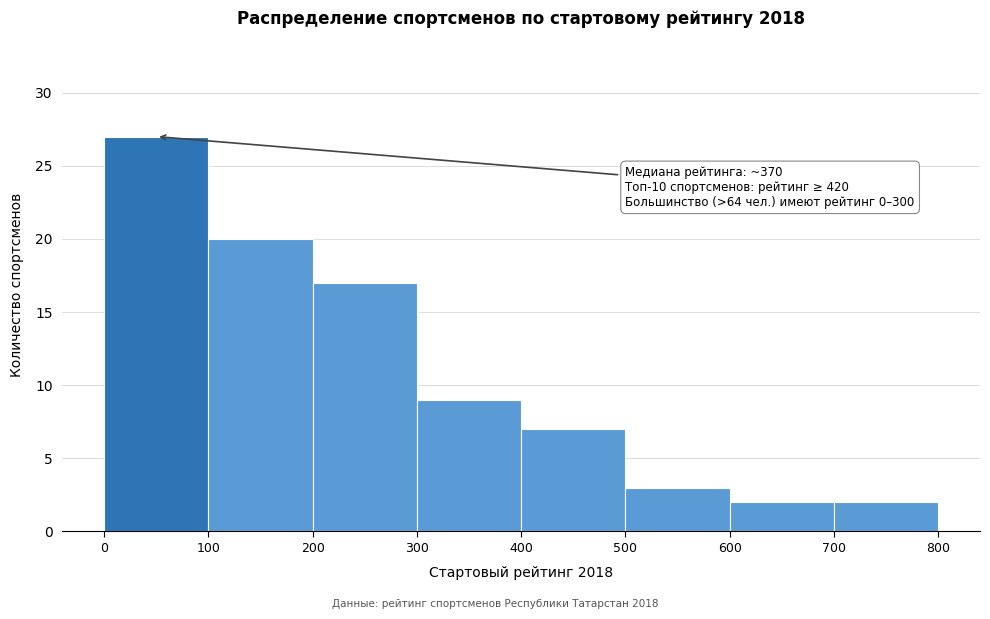

Which range on the x-axis has the tallest bar?

0 to 100